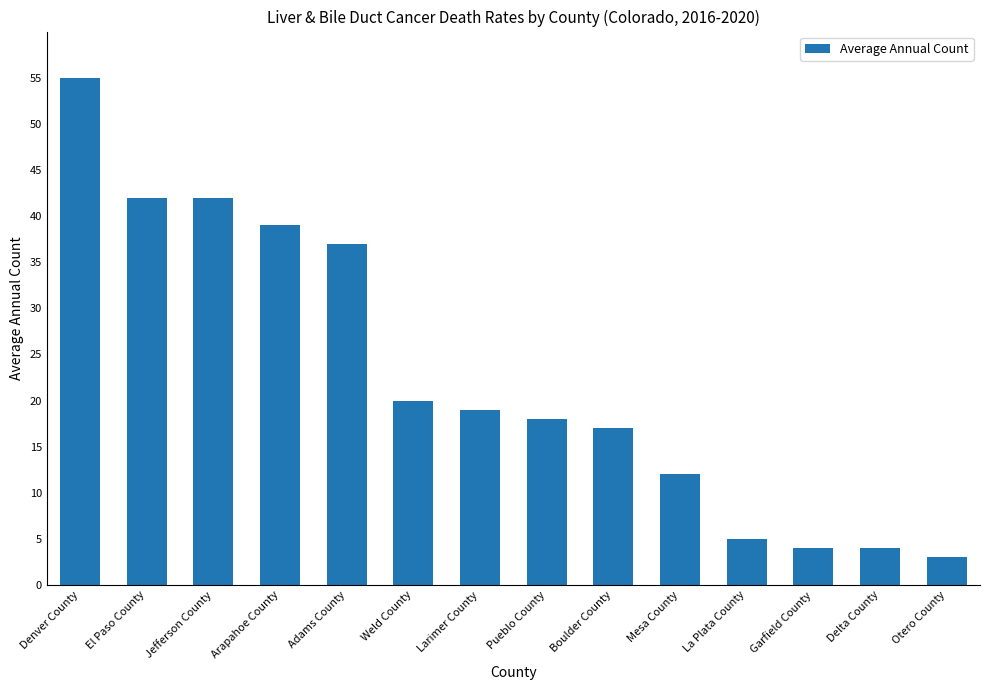

At which category does the chart reach its peak across all series?

Denver County